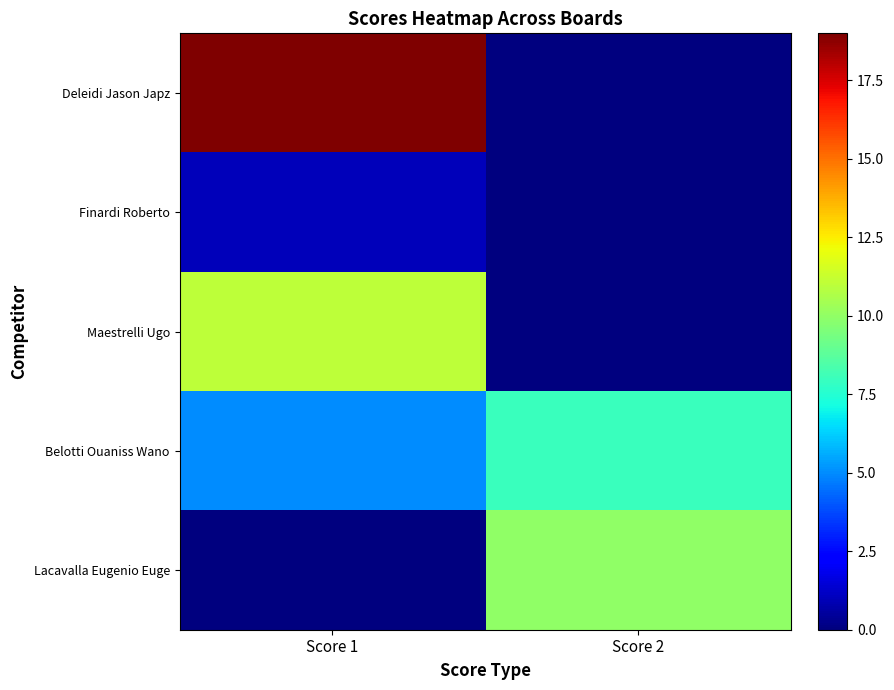

Which series changed the most between Score 1 and Score 2?

Deleidi Jason Japz